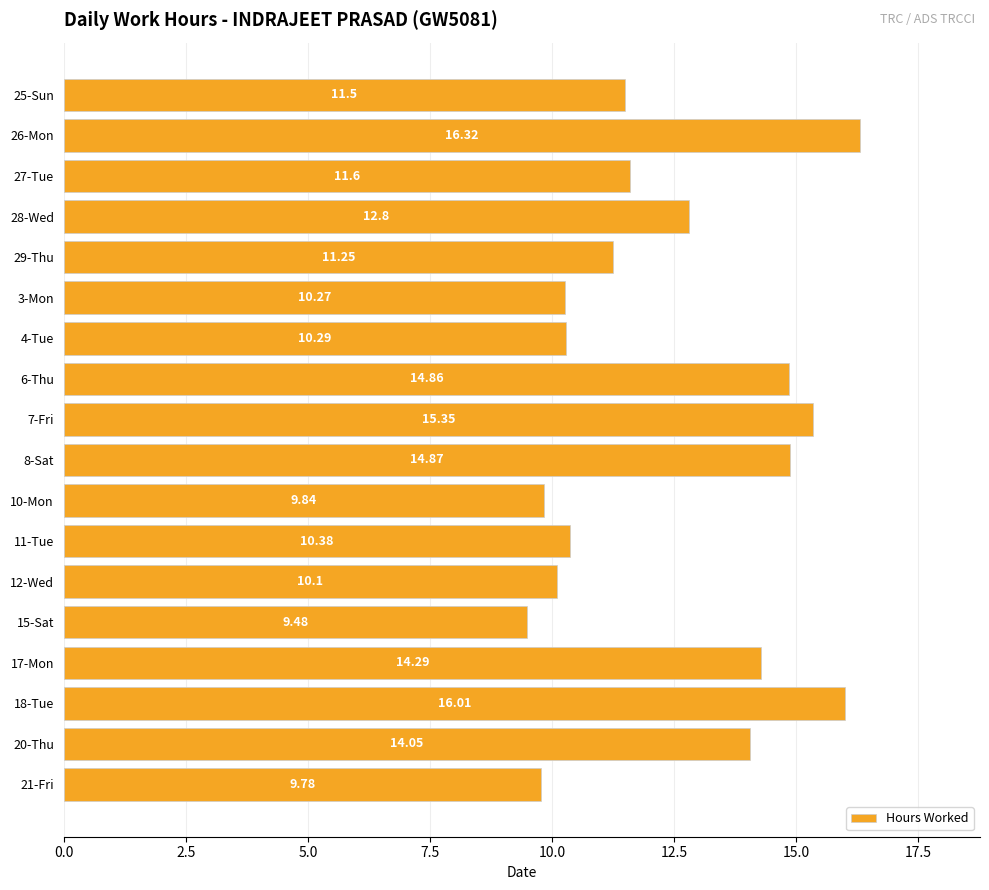

Approximately how many times larger is the value at 10-Mon compared to 21-Fri?

1.0